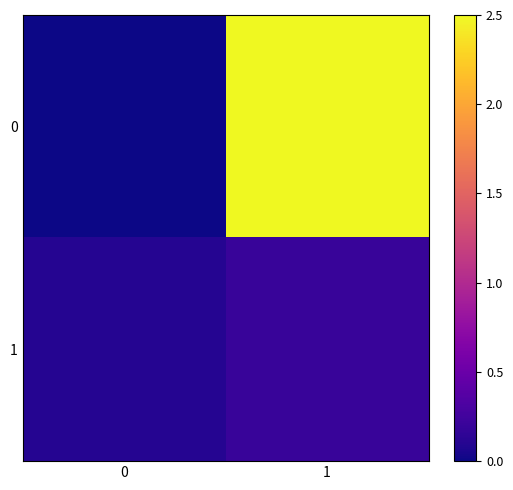

Reading left to right, list all the values displayed in this chart.

0: 0=0.0	1=2.5
1: 0=0.1	1=0.2